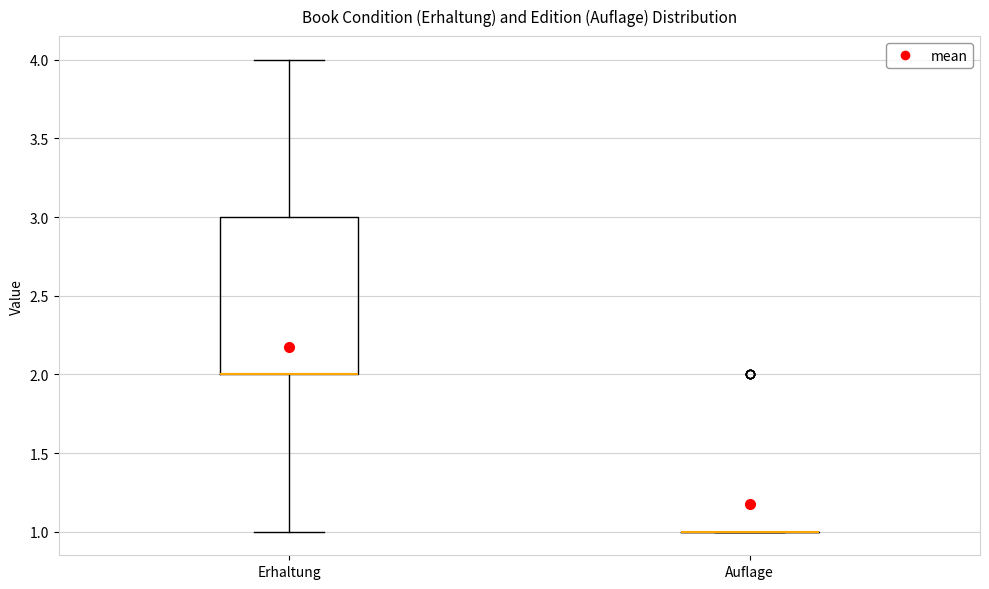

Where does the lower whisker of the box for Erhaltung end on the y-axis? The values are not printed on the chart, so give them approximately, as read against the axis.

1